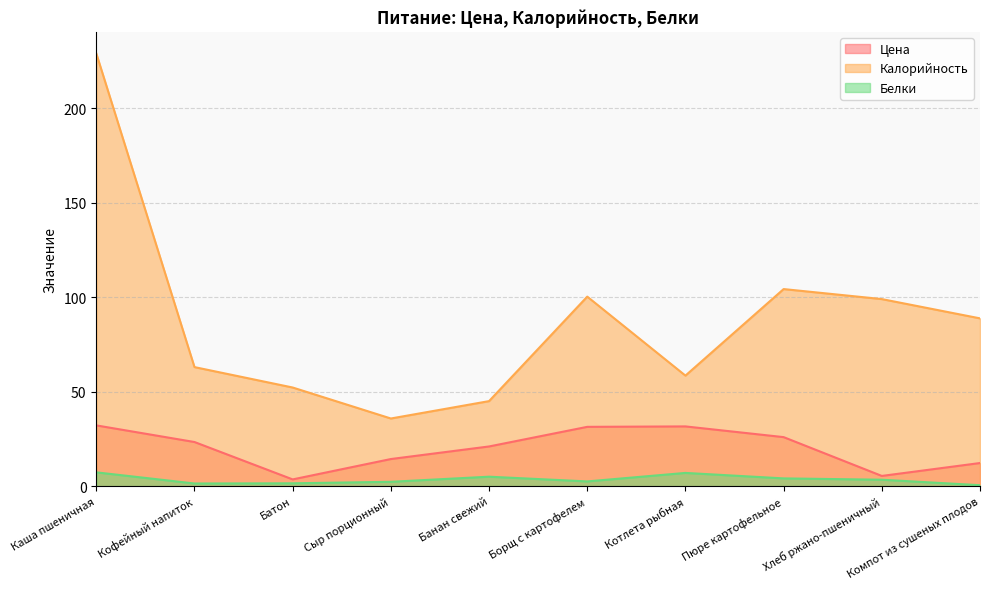

Reading left to right, list all the values displayed in this chart.

Цена: 32.1	23.4	3.6	14.3	21.0	31.4	31.6	25.9	5.4	12.2
Калорийность: 229.0	63.0	52.2	35.8	45.0	100.3	58.5	104.3	99.0	88.8
Белки: 7.3	1.4	1.5	2.3	5.0	2.5	7.0	4.1	3.4	0.5